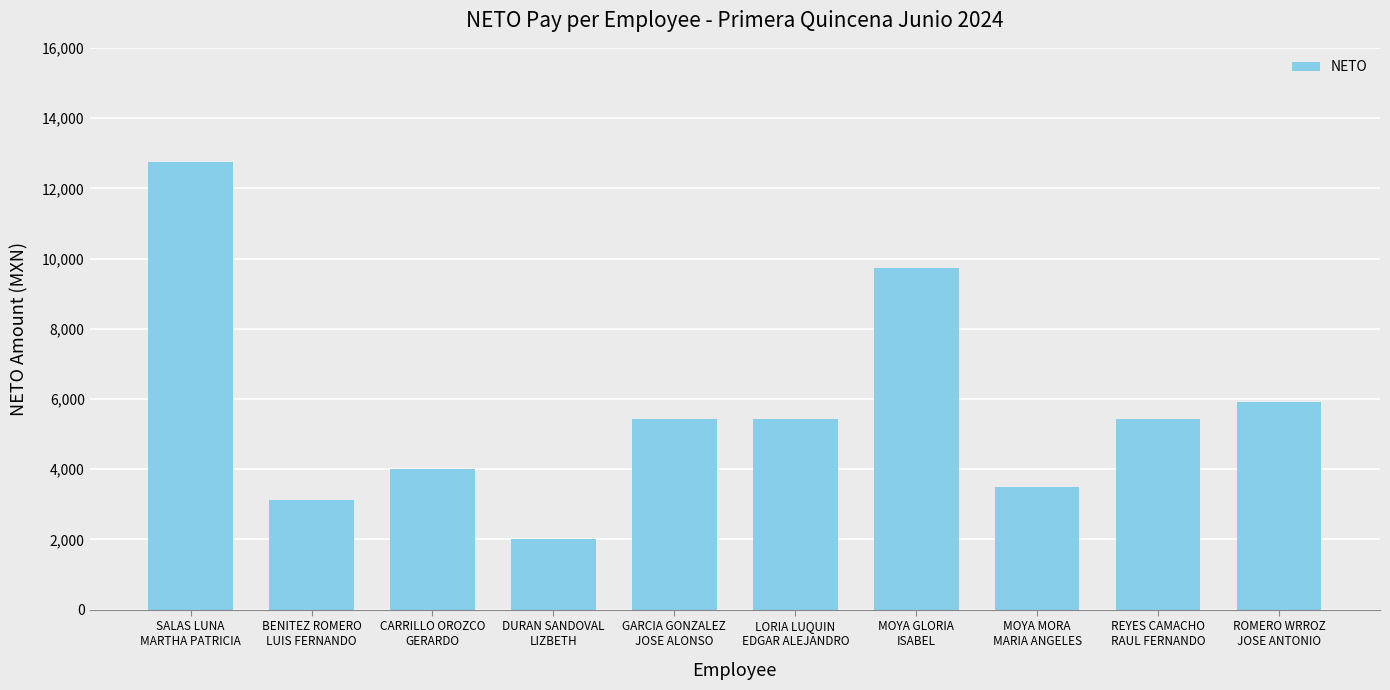

What is the ratio of the value at CARRILLO OROZCO
GERARDO to the value at ROMERO WRROZ
JOSE ANTONIO?

0.7